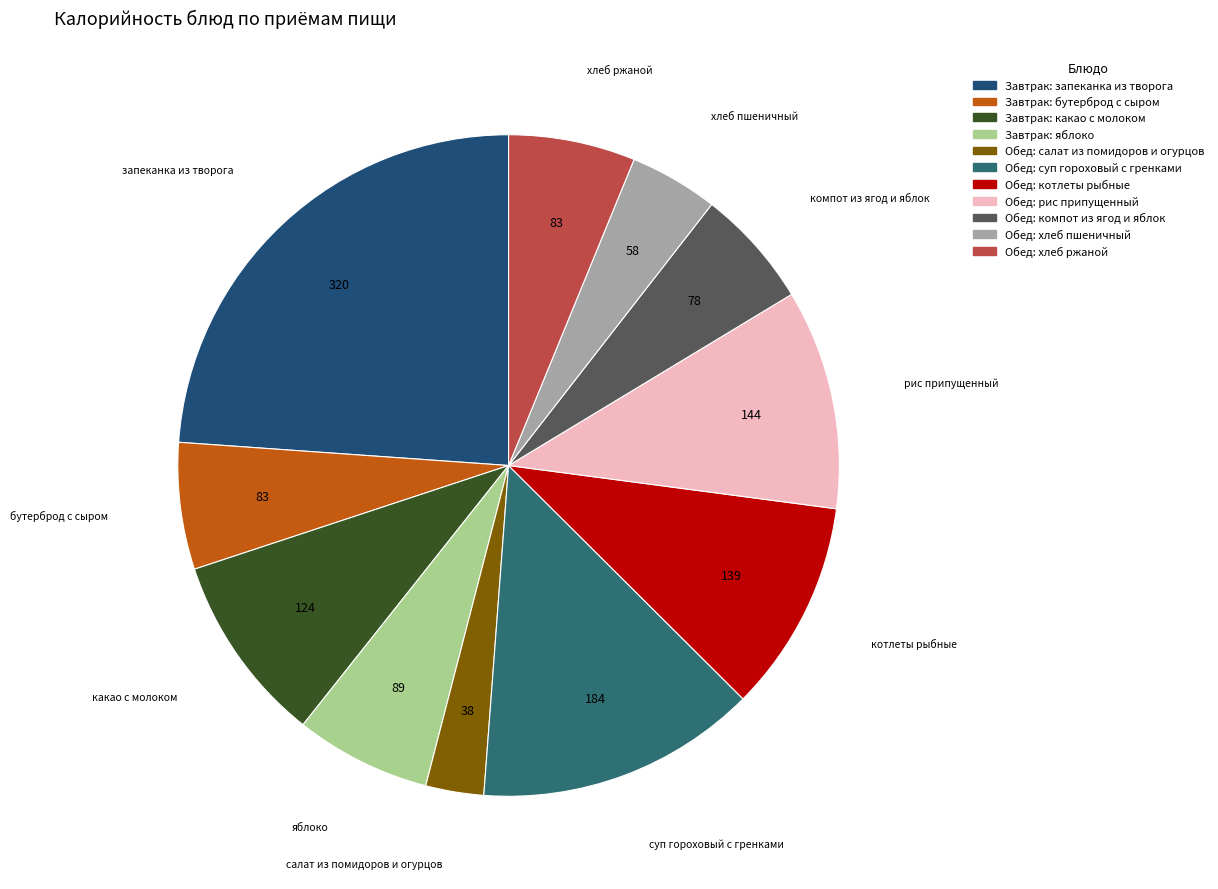

Combined, do Обед: хлеб пшеничный and Обед: салат из помидоров и огурцов account for over 50%?

No